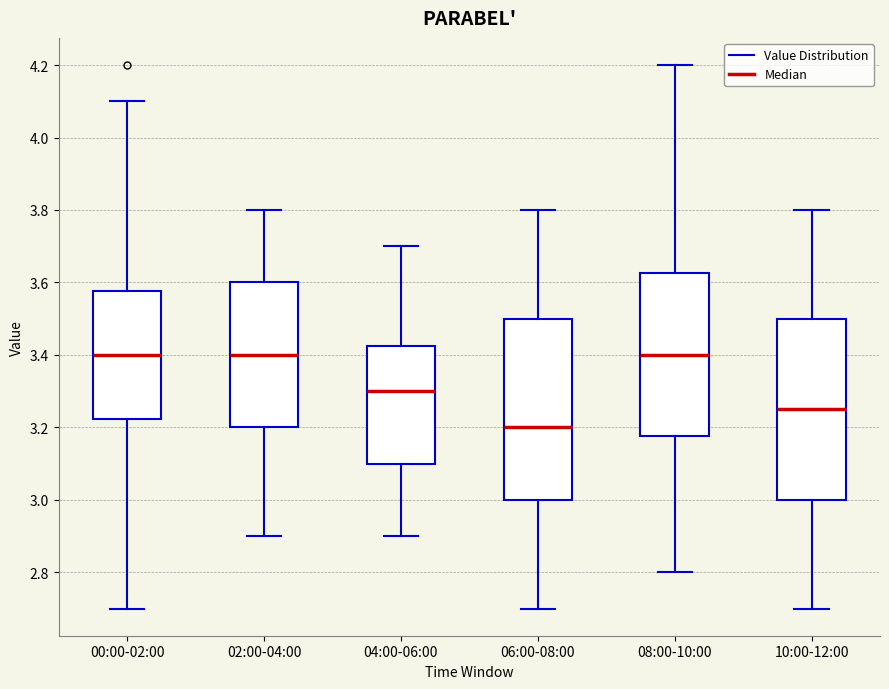

Reading left to right, read every box against the y-axis: the position of its median line, the range the box covers, and the ends of its whiskers. The values are not printed on the chart, so give them approximately, as read against the axis.

00:00-02:00: median 3.40, box 3.22 to 3.58, whiskers 2.70 to 4.10
02:00-04:00: median 3.40, box 3.20 to 3.60, whiskers 2.90 to 3.80
04:00-06:00: median 3.30, box 3.10 to 3.42, whiskers 2.90 to 3.70
06:00-08:00: median 3.20, box 3.00 to 3.50, whiskers 2.70 to 3.80
08:00-10:00: median 3.40, box 3.18 to 3.62, whiskers 2.80 to 4.20
10:00-12:00: median 3.26, box 3.00 to 3.50, whiskers 2.70 to 3.80